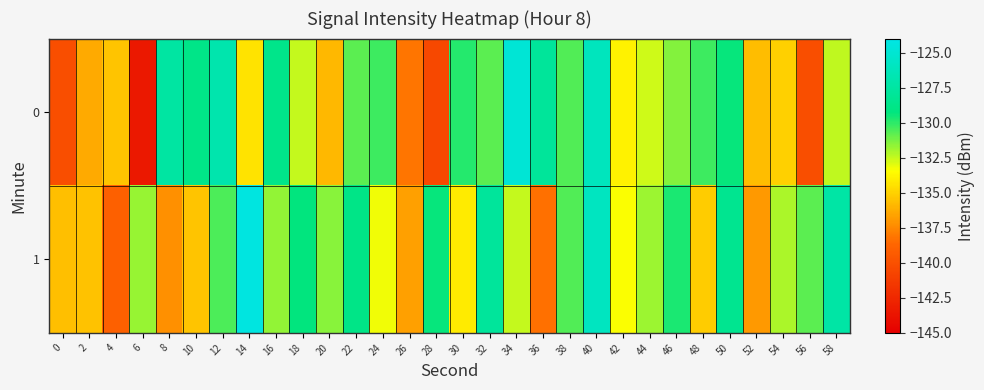

Reading right to left, what are all the values shown in this chart?

0: 58=-132.4	56=-140.2	54=-135.0	52=-135.7	50=-129.4	48=-130.3	46=-131.4	44=-132.6	42=-133.9	40=-126.1	38=-130.6	36=-127.9	34=-124.9	32=-130.8	30=-129.9	28=-140.5	26=-138.2	24=-130.3	22=-130.8	20=-135.9	18=-132.5	16=-128.7	14=-134.4	12=-126.9	10=-128.8	8=-127.5	6=-143.5	4=-135.4	2=-136.4	0=-140.1
1: 58=-127.3	56=-130.8	54=-132.1	52=-136.9	50=-128.4	48=-135.2	46=-129.7	44=-131.8	42=-133.4	40=-125.9	38=-130.6	36=-138.3	34=-132.5	32=-127.8	30=-134.1	28=-129.4	26=-136.7	24=-133.2	22=-128.9	20=-131.5	18=-129.3	16=-131.7	14=-124.3	12=-130.5	10=-135.5	8=-137.2	6=-131.7	4=-139.1	2=-135.6	0=-135.6